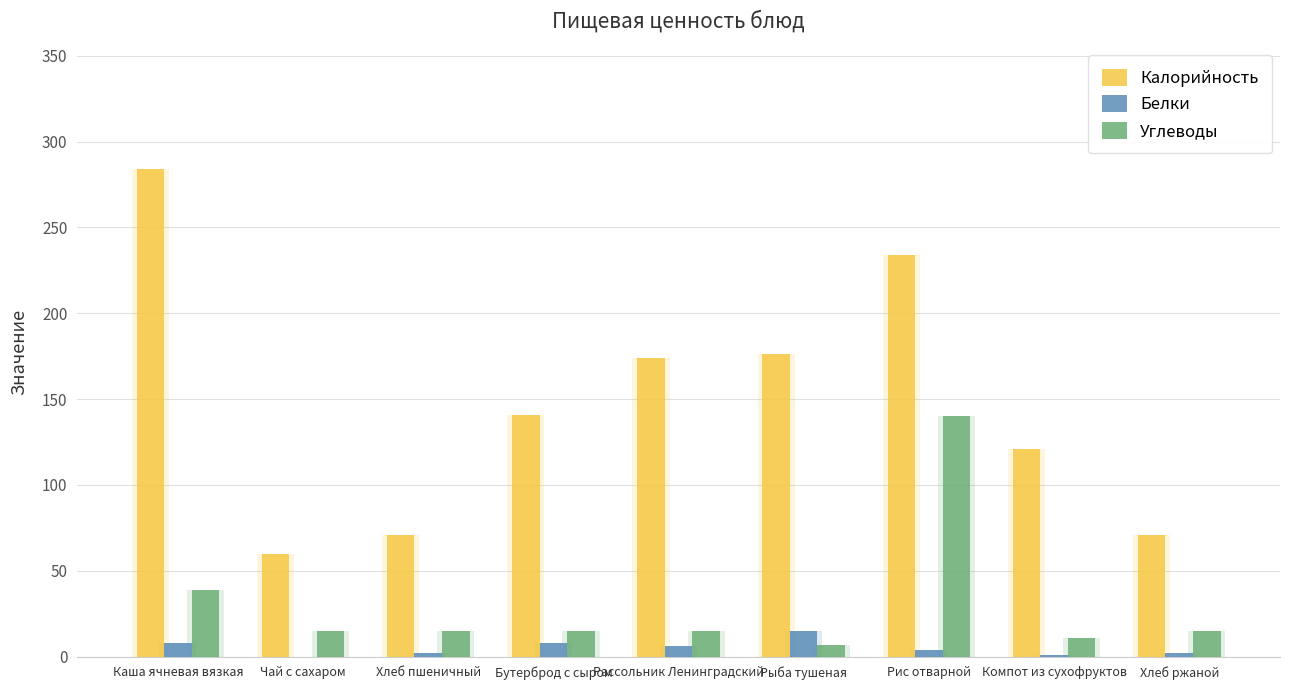

Between Бутерброд с сыром and Компот из сухофруктов, which series saw the biggest shift?

Калорийность